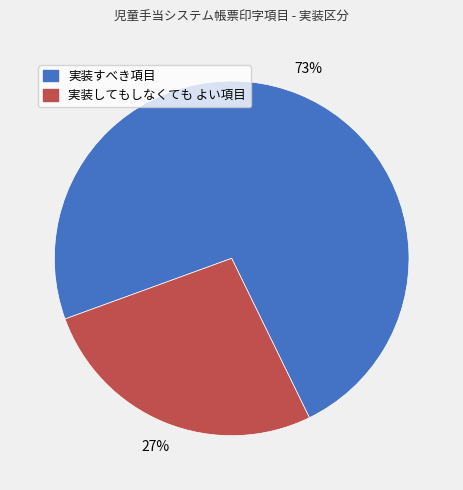

True or false: 実装してもしなくても よい項目 accounts for 27% of the total.

True